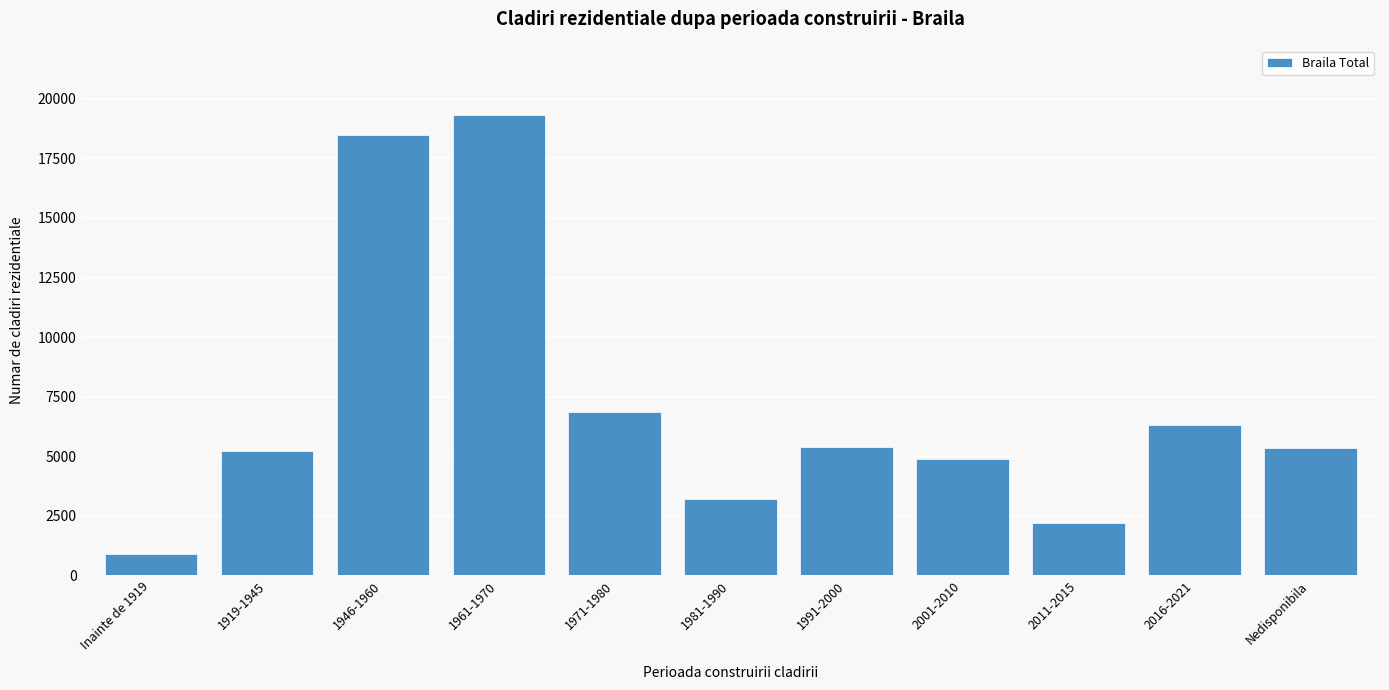

What is the label of the 10th bar from the left?

2016-2021